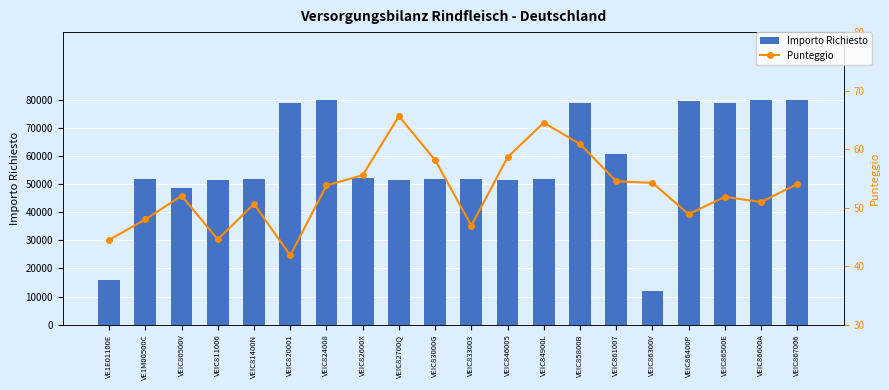

The Punteggio series shows 55.6 at VEIC82600X. True or false?

True